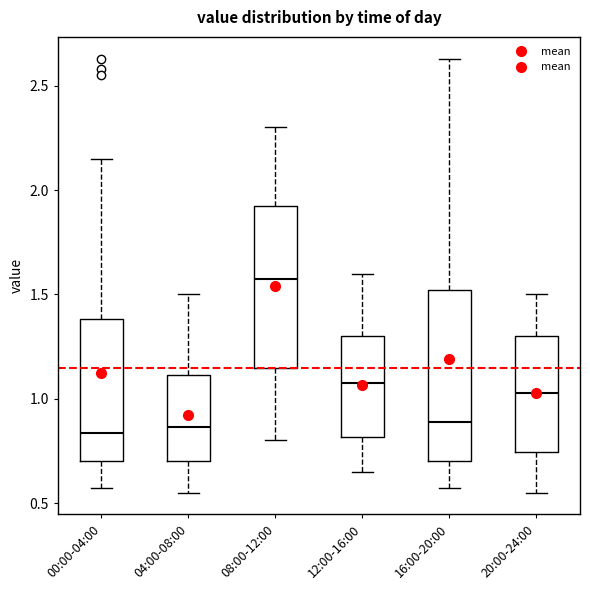

Reading left to right, transcribe this box plot: for each box, give where its median line is, the range the box spans, and where its two whiskers end, as read against the y-axis. The values are not printed on the chart, so give them approximately, as read against the axis.

00:00-04:00: median 0.85, box 0.70 to 1.40, whiskers 0.55 to 2.15
04:00-08:00: median 0.85, box 0.70 to 1.10, whiskers 0.55 to 1.50
08:00-12:00: median 1.60, box 1.15 to 1.95, whiskers 0.80 to 2.30
12:00-16:00: median 1.10, box 0.80 to 1.30, whiskers 0.65 to 1.60
16:00-20:00: median 0.90, box 0.70 to 1.50, whiskers 0.55 to 2.65
20:00-24:00: median 1.05, box 0.75 to 1.30, whiskers 0.55 to 1.50